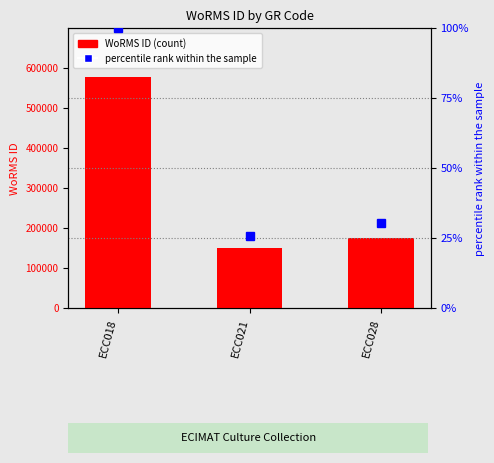

What is the approximate value at ECC018, to the nearest 50?

577500